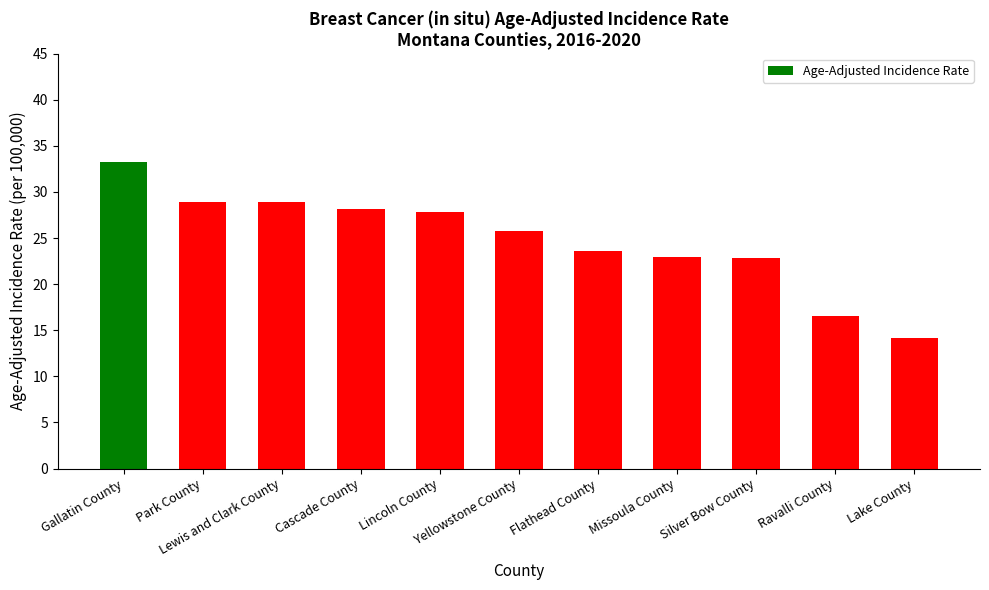

How many bars are there in total?

11